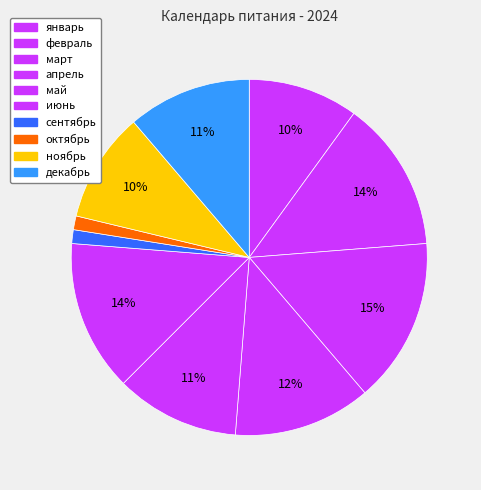

How much of the chart is everything except март?

85.0%